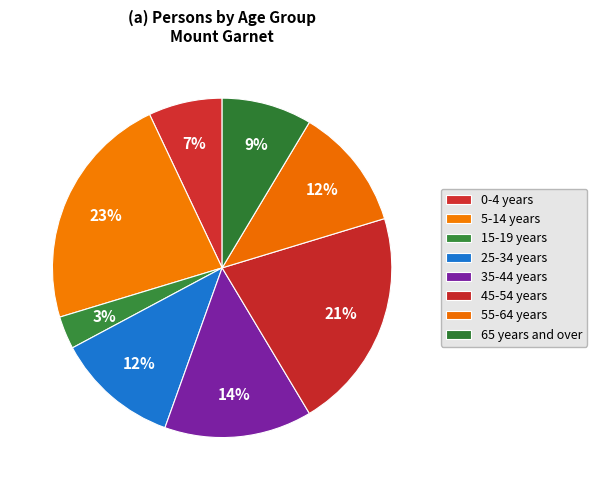

How many slices are in this pie chart?

8